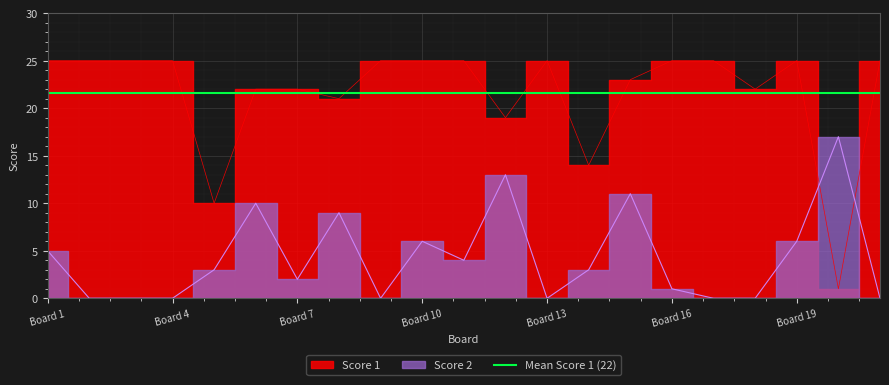

What is the difference between the highest and lowest values at Board 19?

19